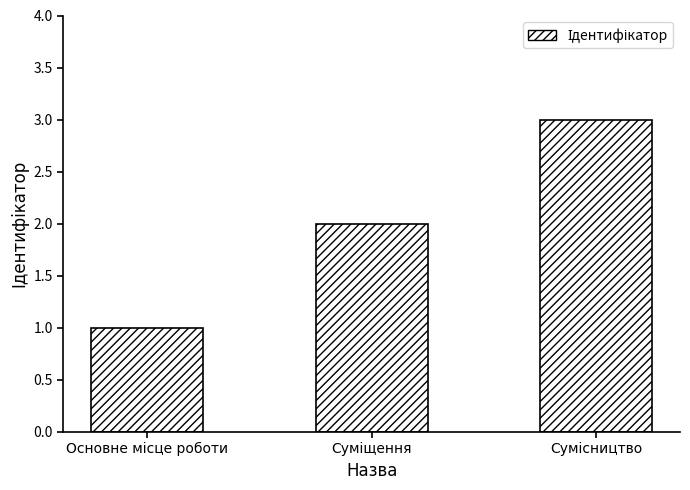

What is the maximum value shown in the chart?

3